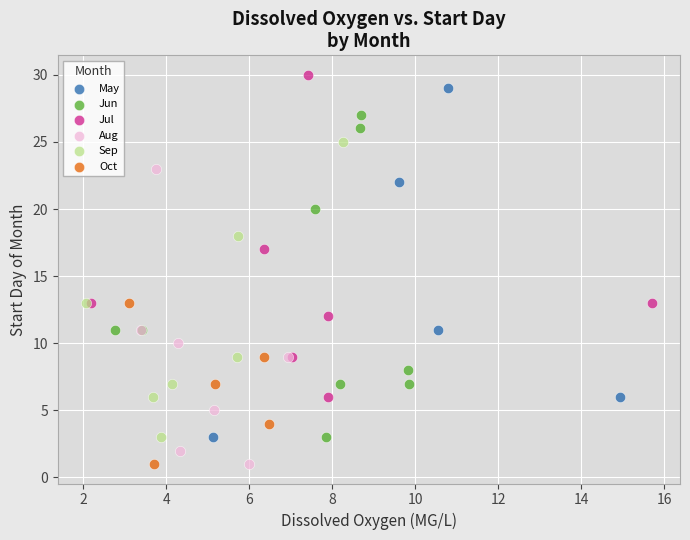

What are all the series names shown in the legend?

May, Jun, Jul, Aug, Sep, Oct